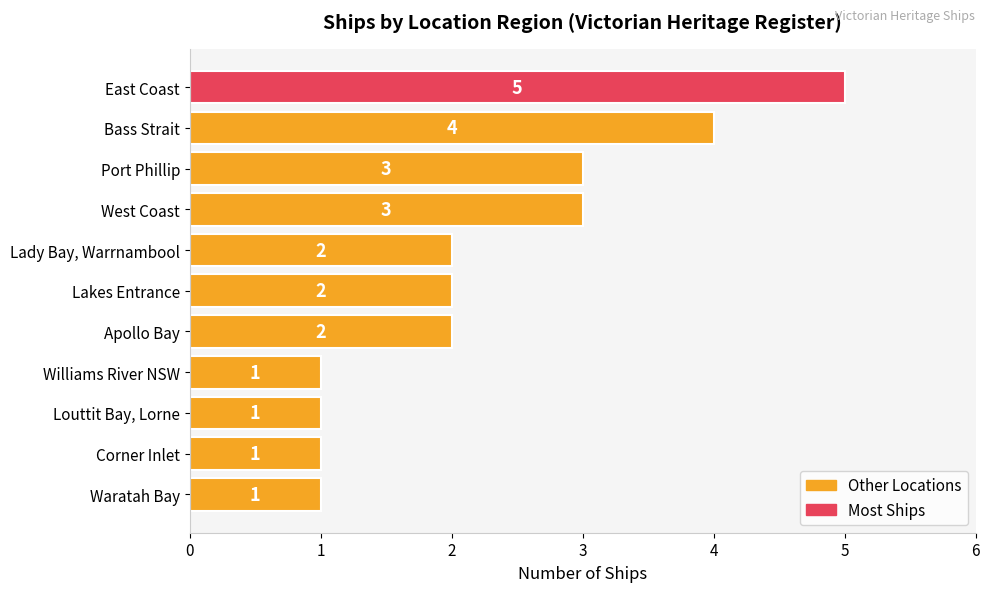

Count the number of data series in this chart.

1